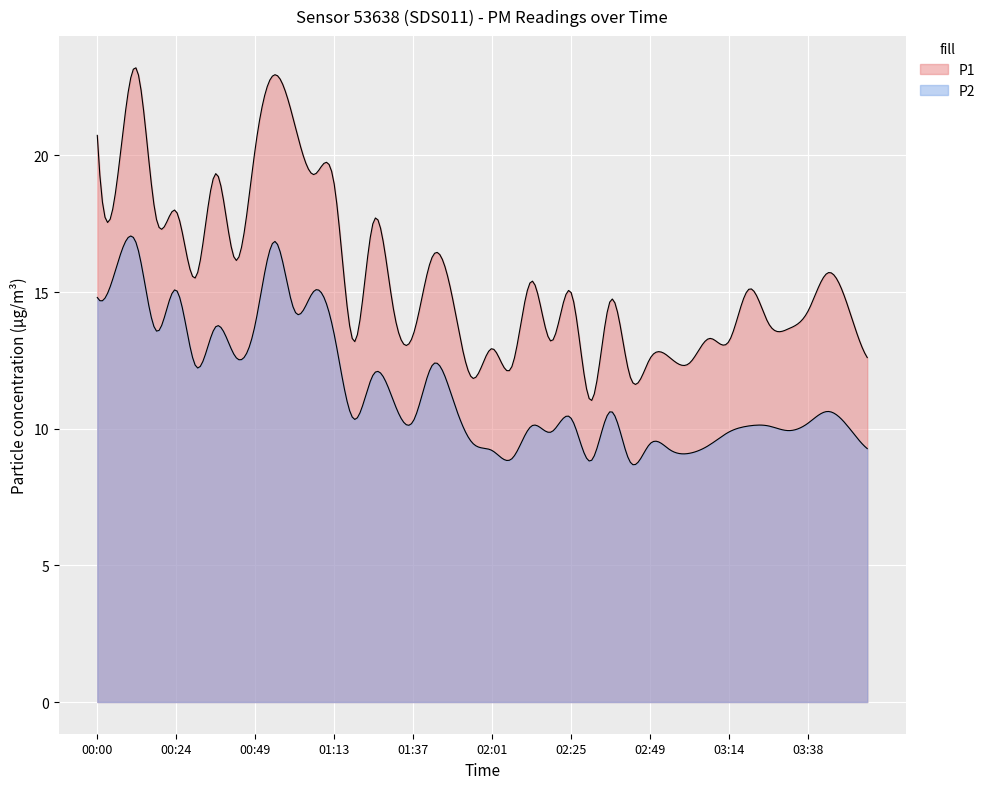

What is the value of the P1 point at the 36th from the left?

13.7